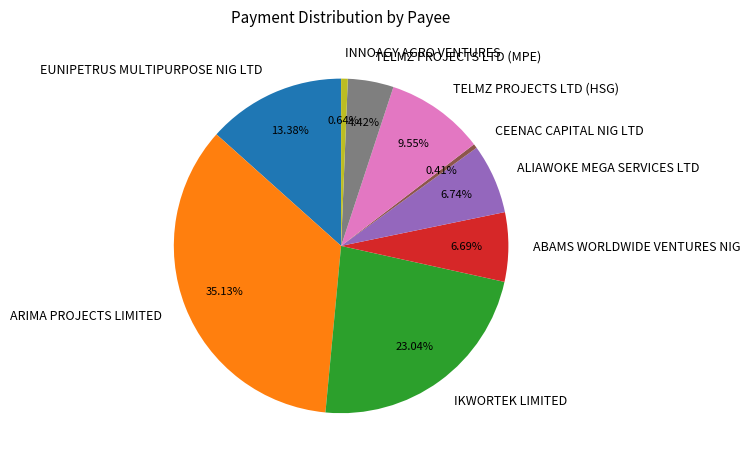

What percentage is the EUNIPETRUS MULTIPURPOSE NIG LTD slice, to the nearest percent?

13%